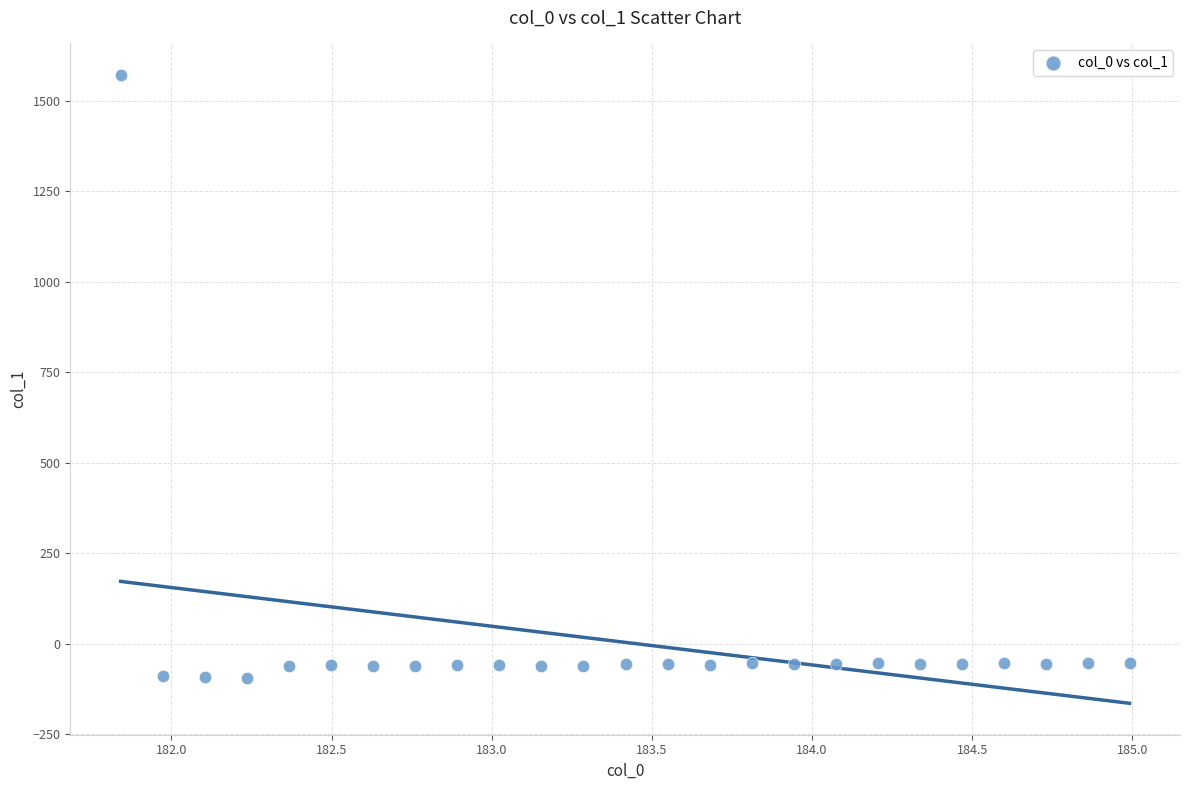

What is the range of Y values (max minus min)?

1665.1